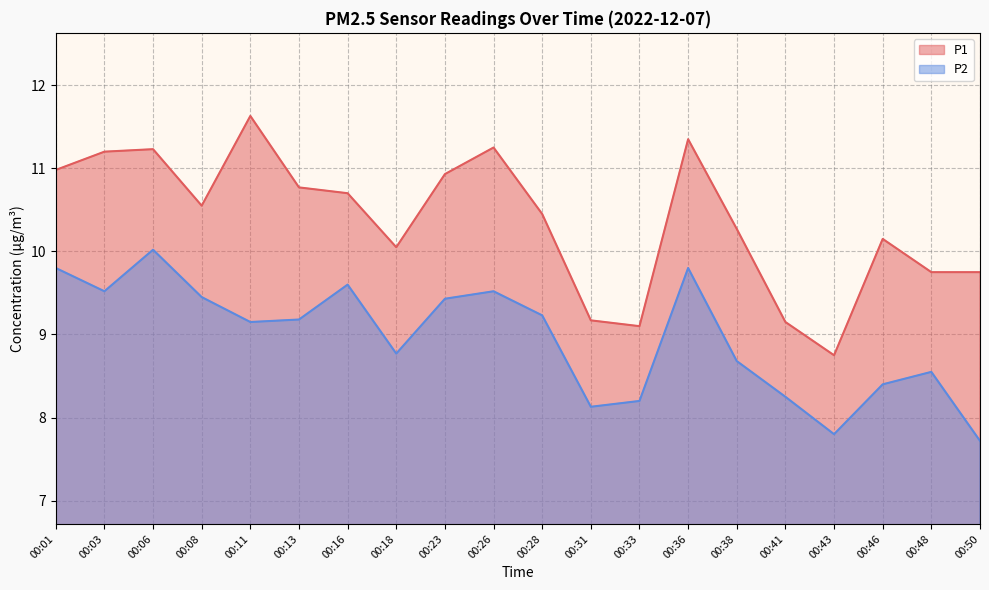

List the series in order of their peak value, lowest first.

P2, P1